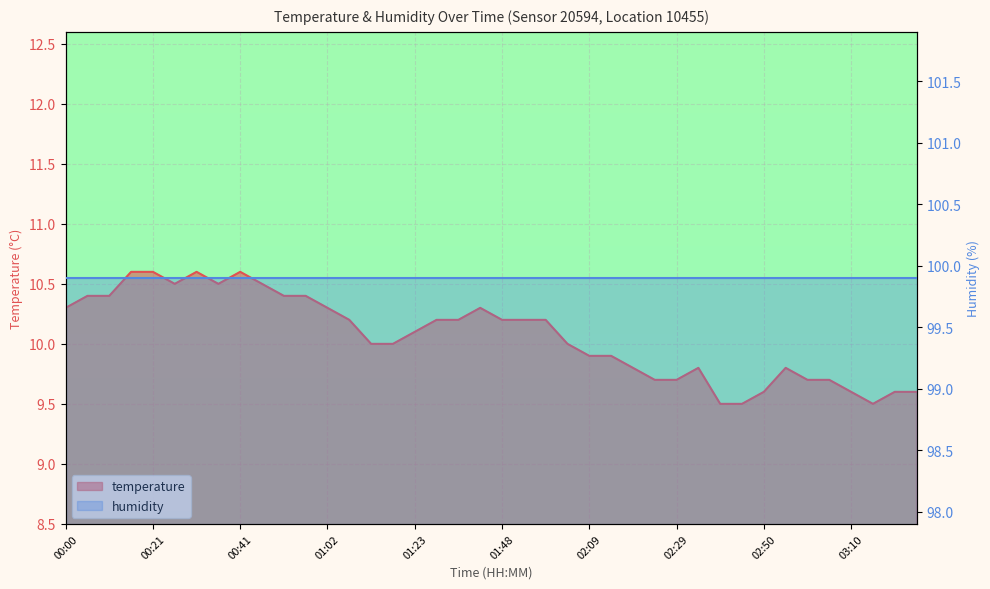

At which label is the value closest to 10?

01:12